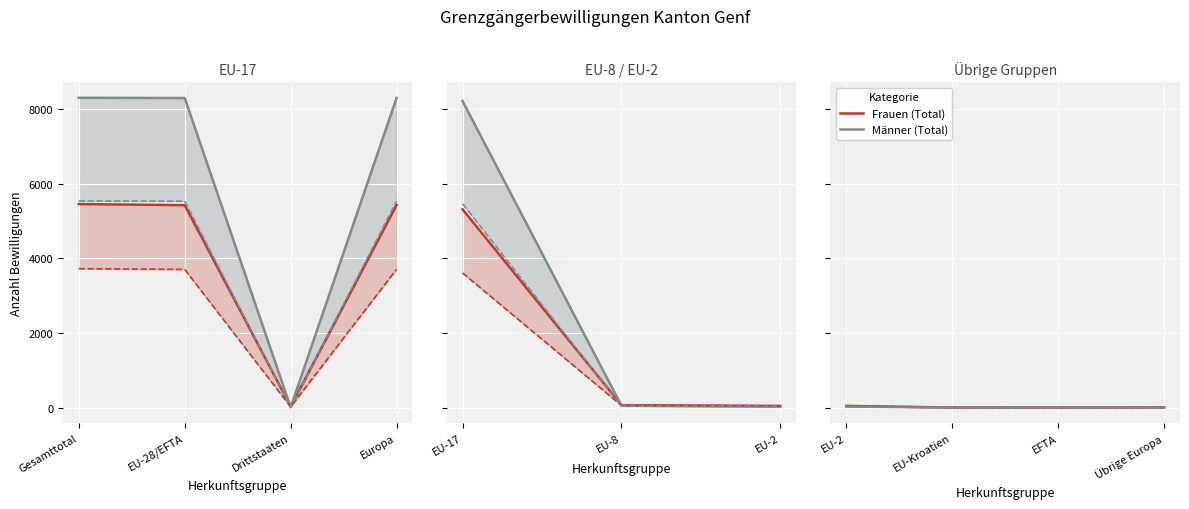

The Erstmalig Männer series shows 1 at Übrige Europa. True or false?

False